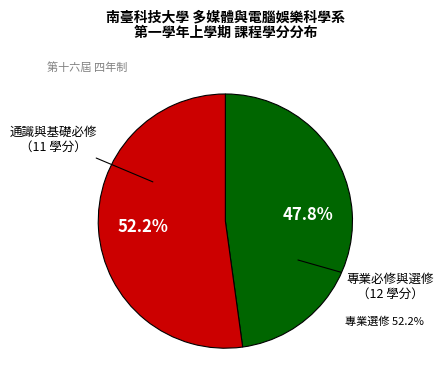

To the nearest percent, what is the difference between the largest and smallest slice percentages?

4%